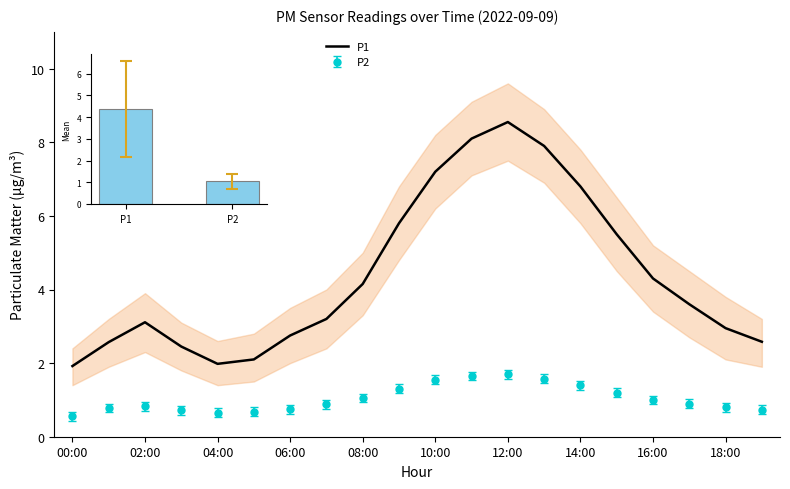

Which series has the largest range (max minus min)?

P1